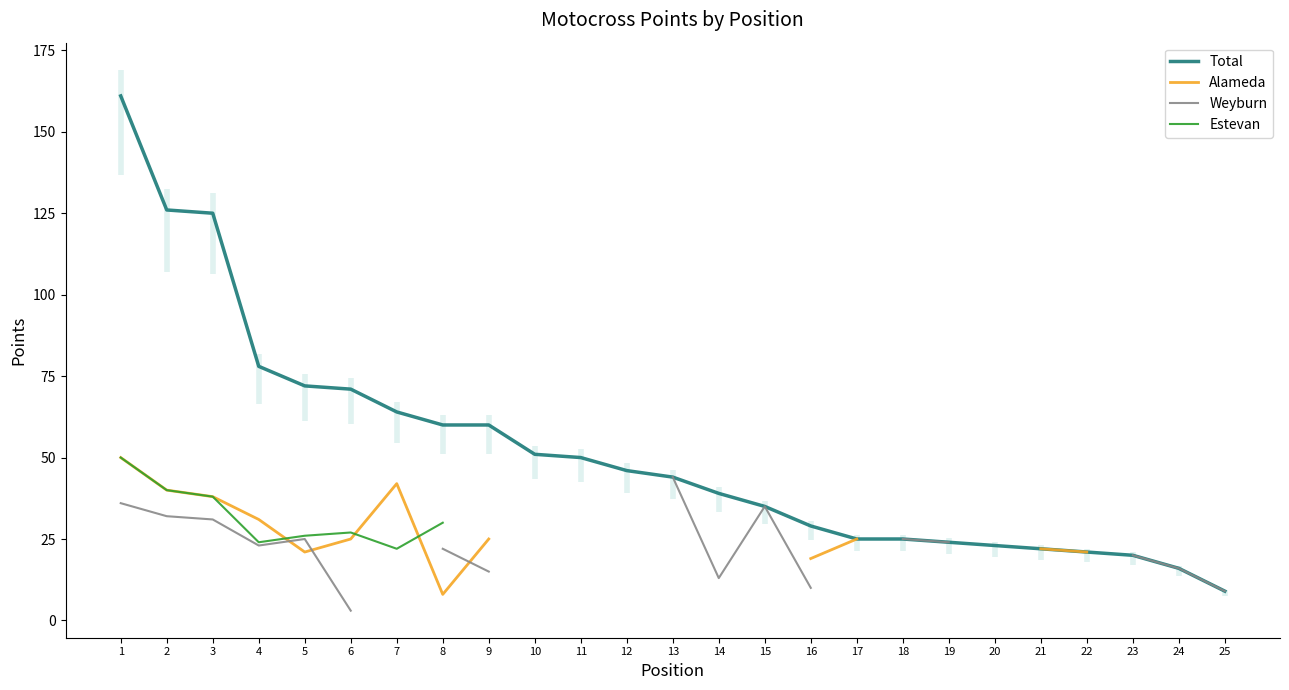

The Total series shows 78 at 4. True or false?

True